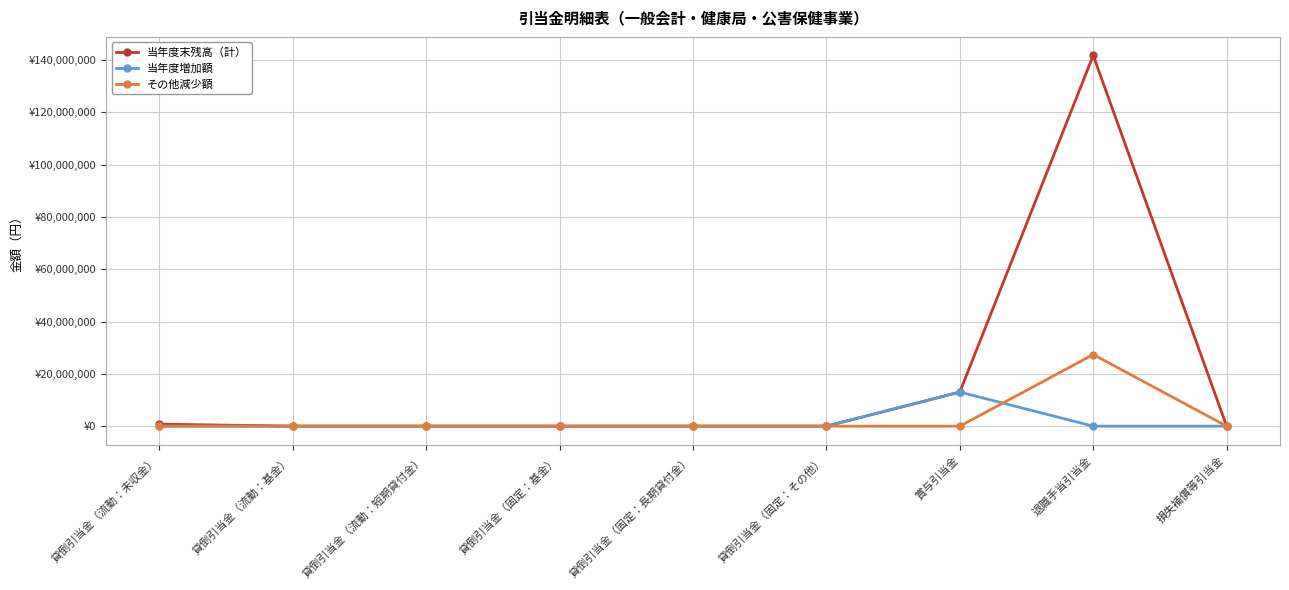

What is the value of the その他減少額 point at the 8th from the left?

27392689